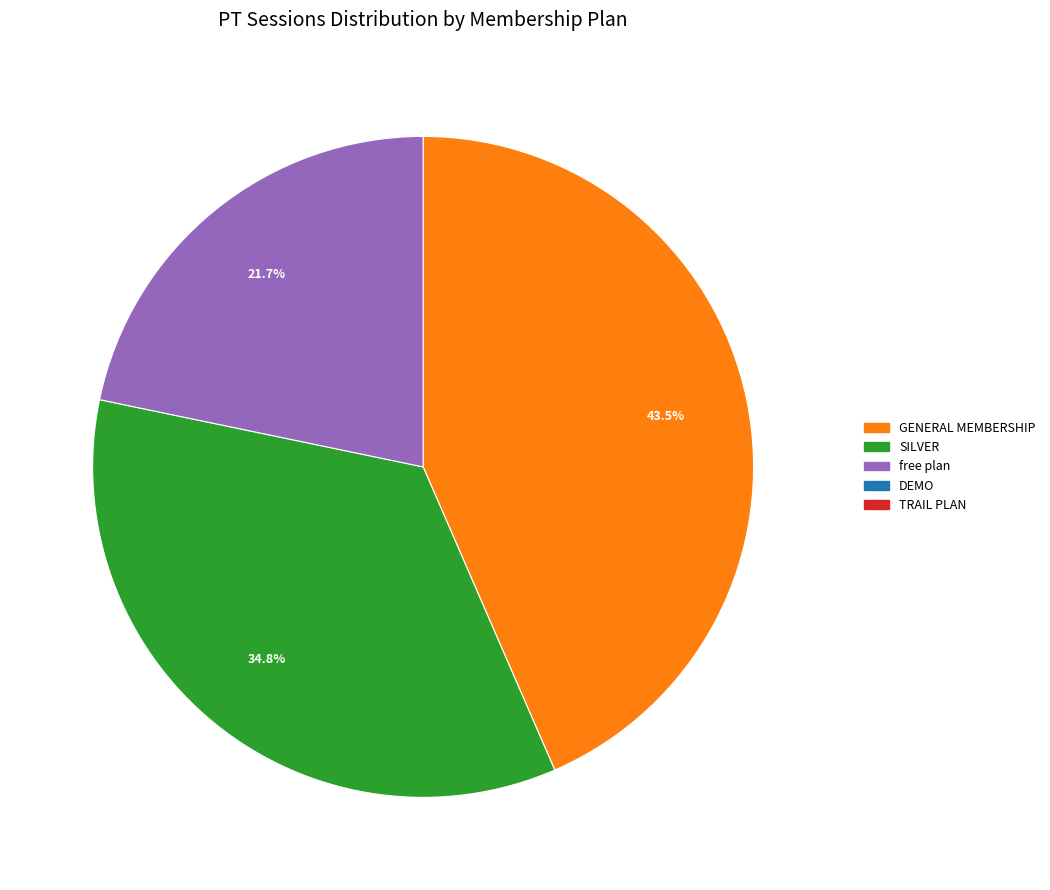

How many slices are in this pie chart?

3